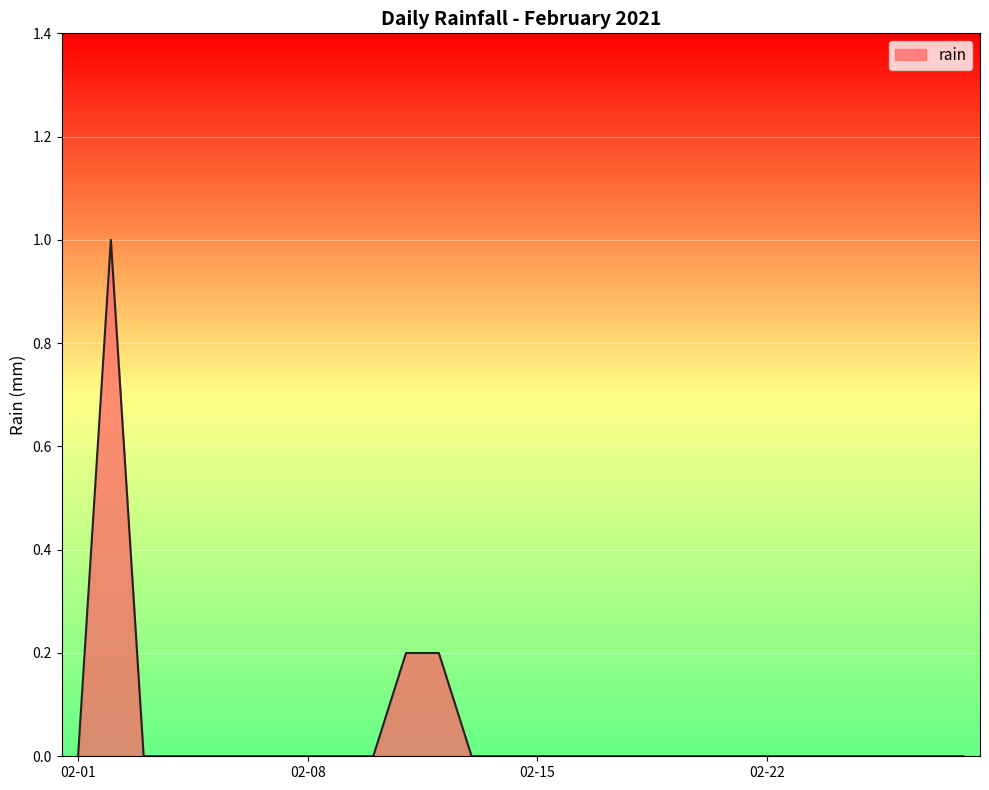

What is the difference between the maximum and minimum values?

1.0